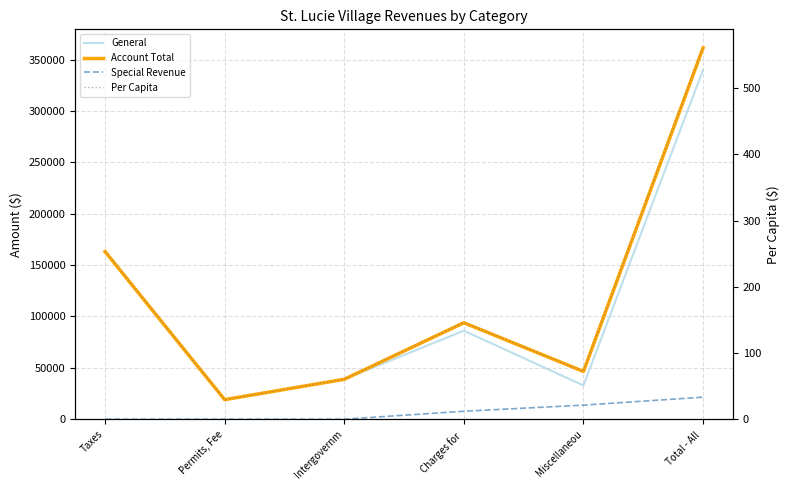

What is the difference between the maximum and minimum values in the General series?

321021.0